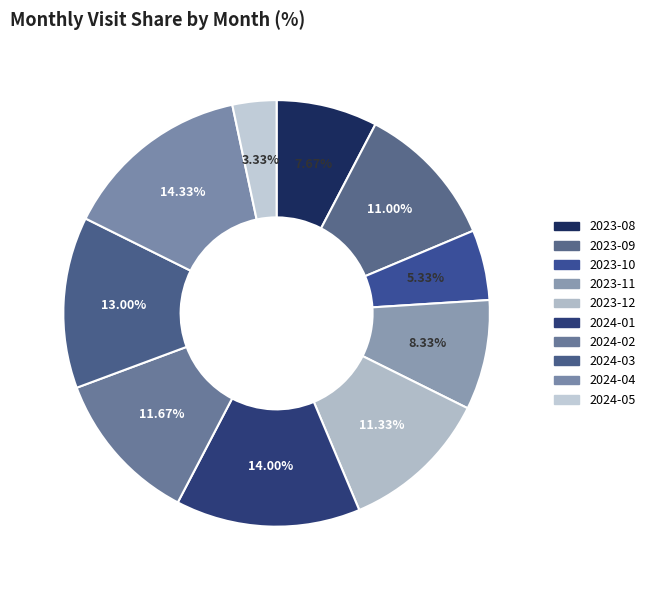

How many segments does this pie chart have?

10